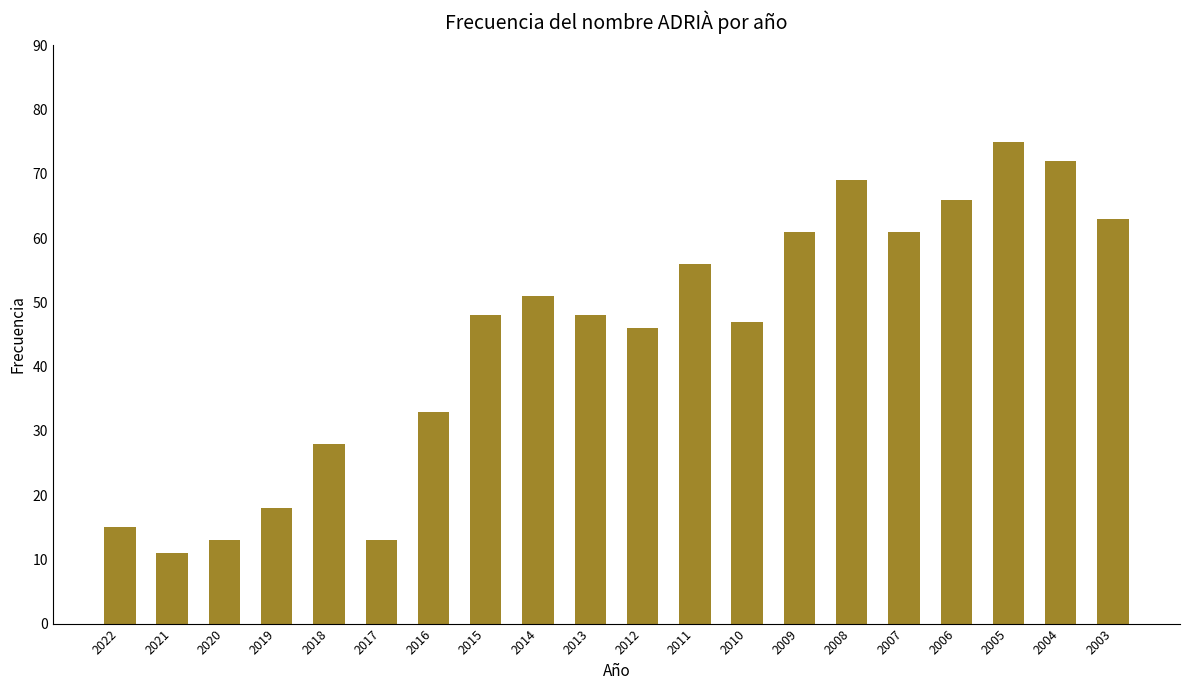

Reading left to right, extract all data points from this chart.

2022=15	2021=11	2020=13	2019=18	2018=28	2017=13	2016=33	2015=48	2014=51	2013=48	2012=46	2011=56	2010=47	2009=61	2008=69	2007=61	2006=66	2005=75	2004=72	2003=63